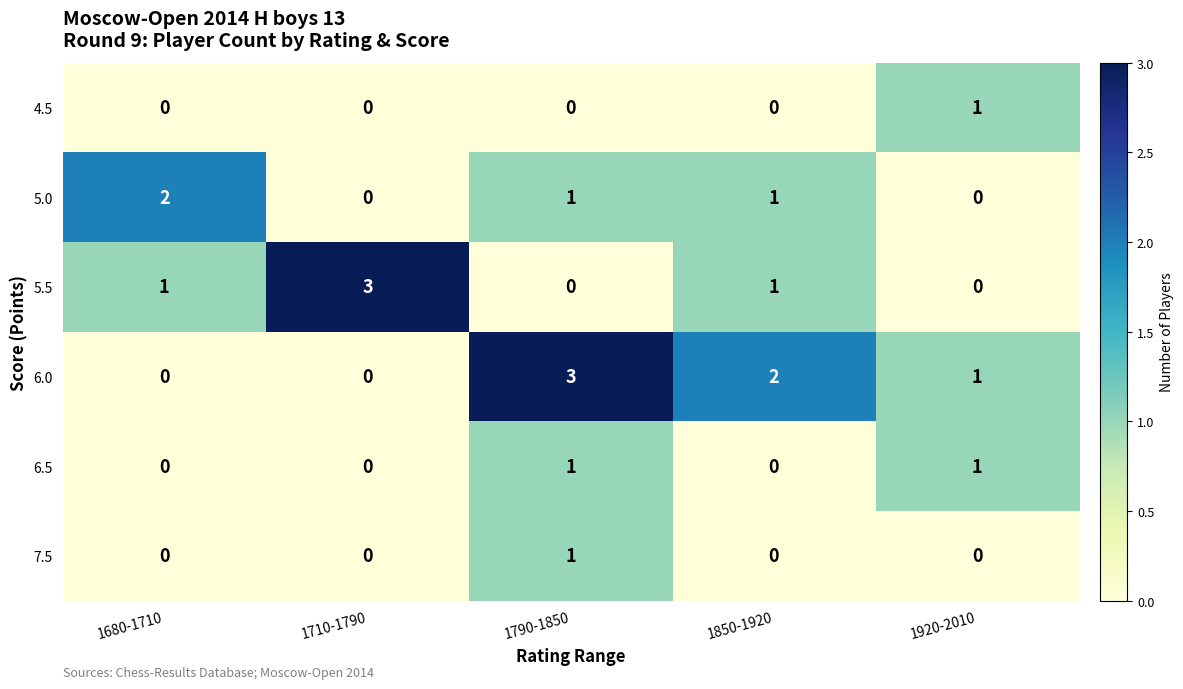

Reading left to right, transcribe all the data shown in this chart.

4.5: 1680-1710=0	1710-1790=0	1790-1850=0	1850-1920=0	1920-2010=1
5.0: 1680-1710=2	1710-1790=0	1790-1850=1	1850-1920=1	1920-2010=0
5.5: 1680-1710=1	1710-1790=3	1790-1850=0	1850-1920=1	1920-2010=0
6.0: 1680-1710=0	1710-1790=0	1790-1850=3	1850-1920=2	1920-2010=1
6.5: 1680-1710=0	1710-1790=0	1790-1850=1	1850-1920=0	1920-2010=1
7.5: 1680-1710=0	1710-1790=0	1790-1850=1	1850-1920=0	1920-2010=0